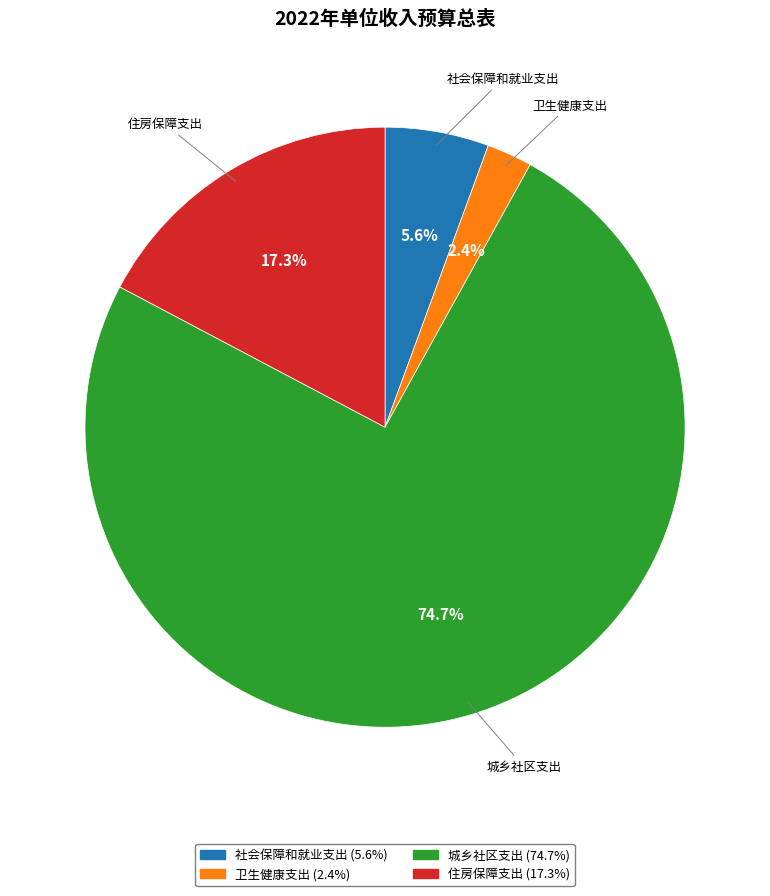

What portion of the pie excludes 卫生健康支出?

97.6%